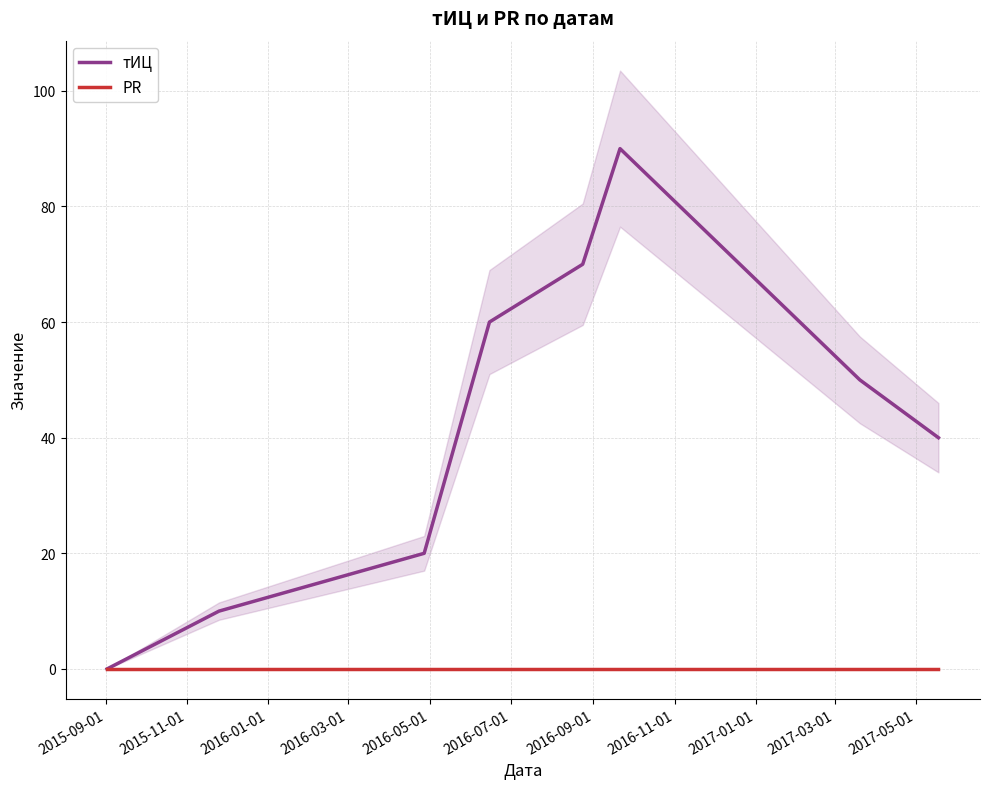

Rank the series by their average value, from highest to lowest.

тИЦ, PR